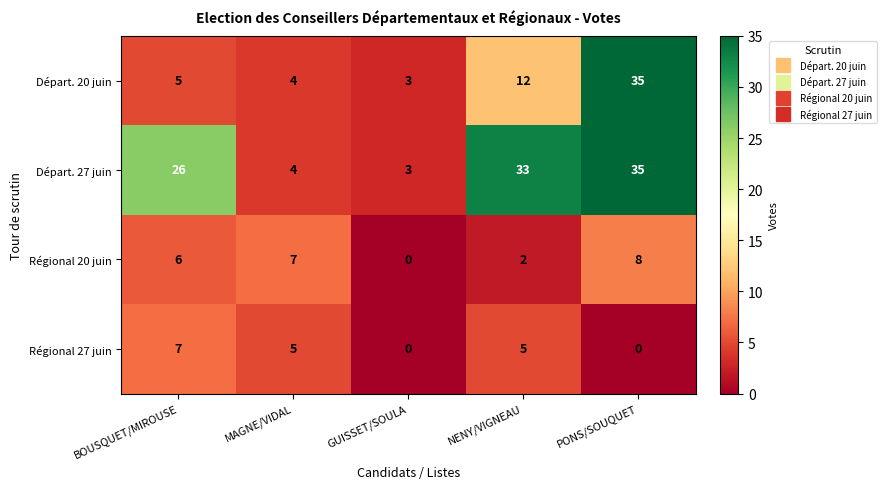

Reading left to right, extract all data points from this chart.

Départ. 20 juin: BOUSQUET/MIROUSE=5	MAGNE/VIDAL=4	GUISSET/SOULA=3	NENY/VIGNEAU=12	PONS/SOUQUET=35
Départ. 27 juin: BOUSQUET/MIROUSE=26	MAGNE/VIDAL=4	GUISSET/SOULA=3	NENY/VIGNEAU=33	PONS/SOUQUET=35
Régional 20 juin: BOUSQUET/MIROUSE=6	MAGNE/VIDAL=7	GUISSET/SOULA=0	NENY/VIGNEAU=2	PONS/SOUQUET=8
Régional 27 juin: BOUSQUET/MIROUSE=7	MAGNE/VIDAL=5	GUISSET/SOULA=0	NENY/VIGNEAU=5	PONS/SOUQUET=0